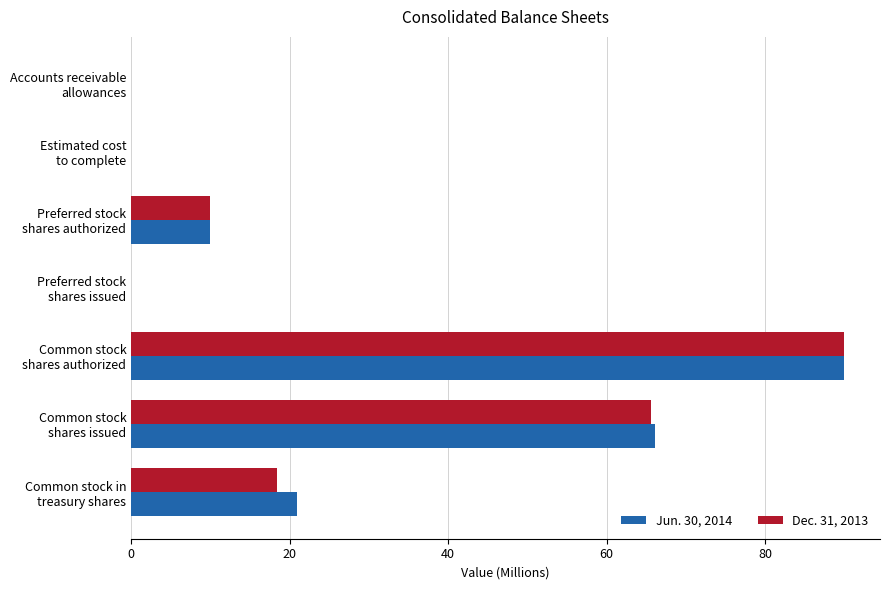

What is the highest value of the Dec. 31, 2013 series?

90.0